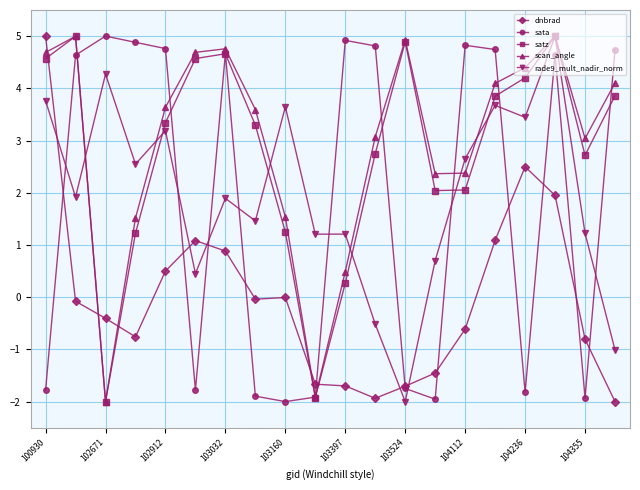

In satz, how many points are lower than both neighbors (excluding endpoints)?

4